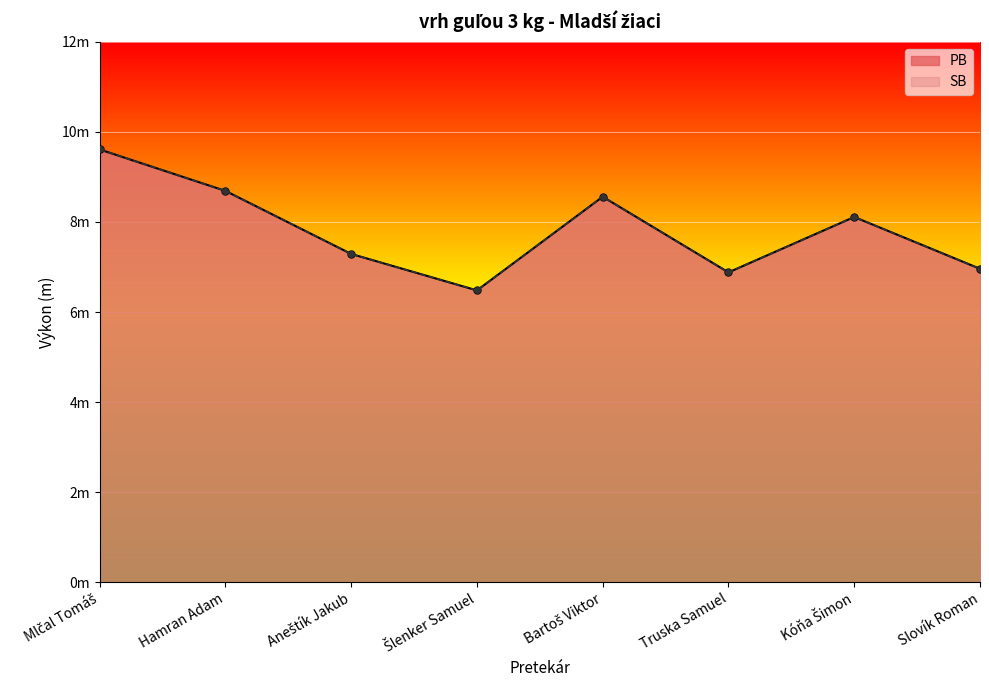

The PB series shows 6.9 at Truska Samuel. True or false?

True